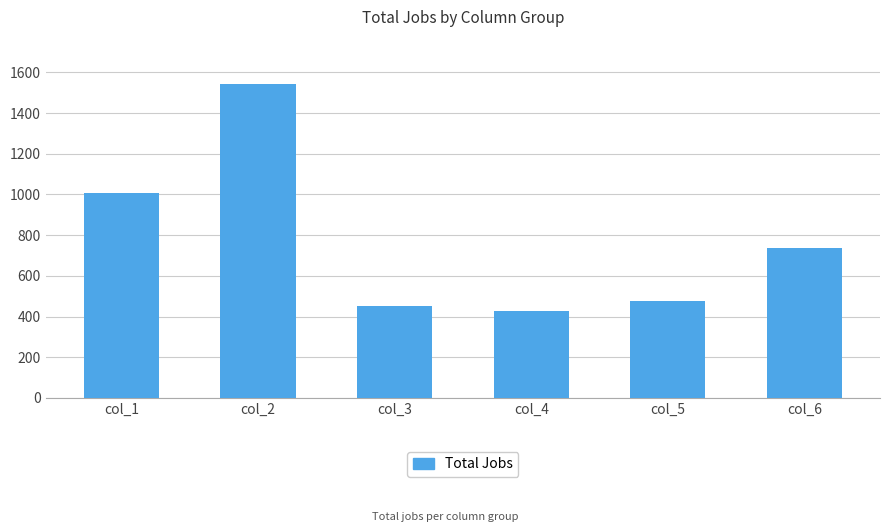

Reading left to right, what are all the values shown in this chart?

col_1=1009	col_2=1543	col_3=454	col_4=428	col_5=475	col_6=739